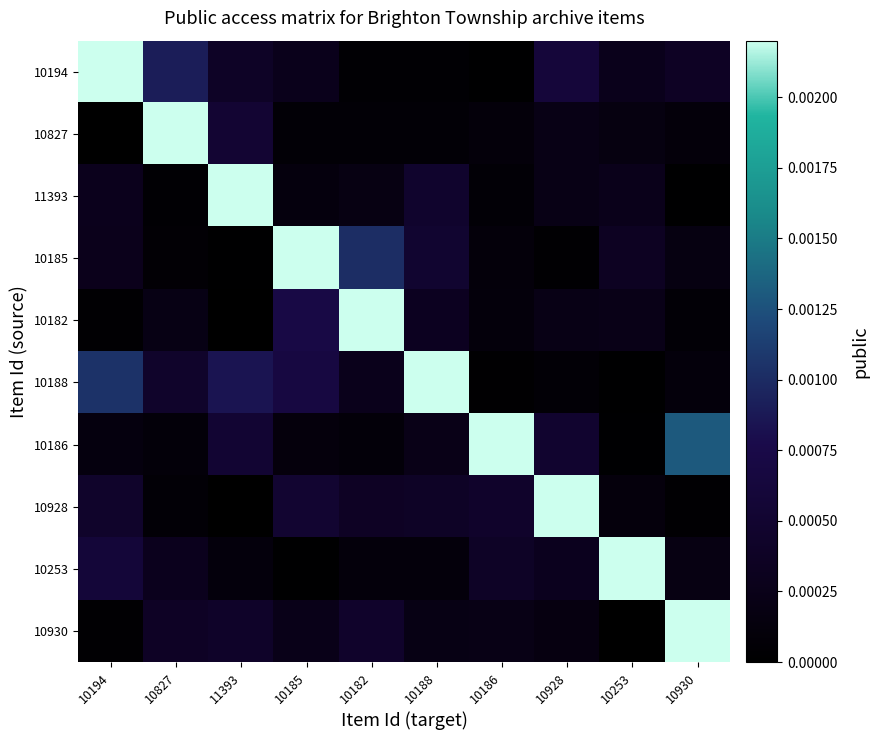

At which category is the sum across all series the highest?

10194